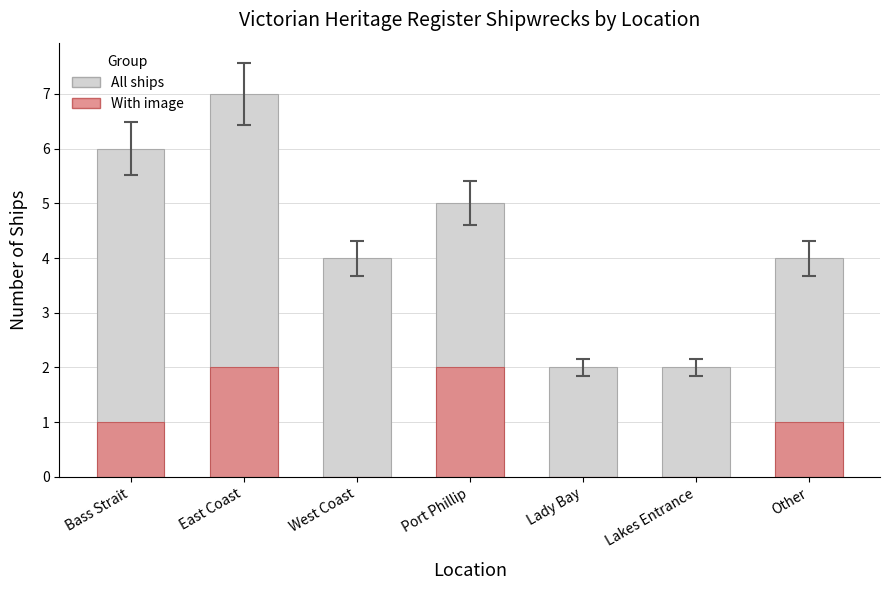

What is the difference between the second highest and minimum values in the All ships series?

4